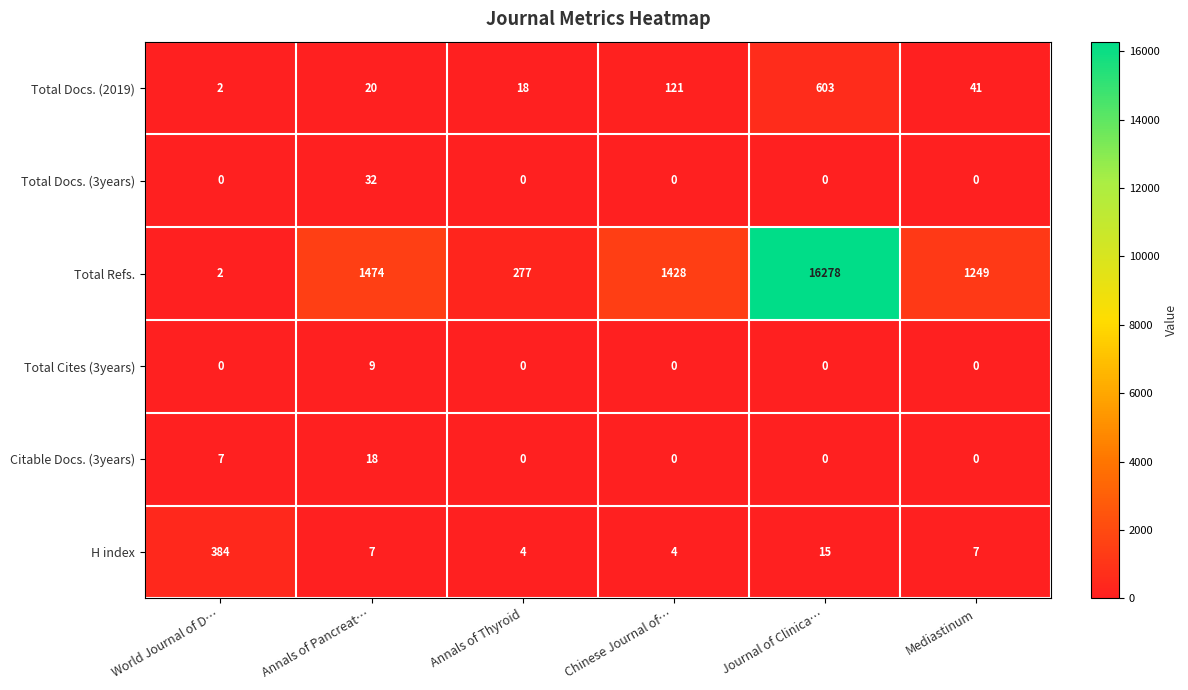

What is the total value across all series at Annals of Thyroid?

299